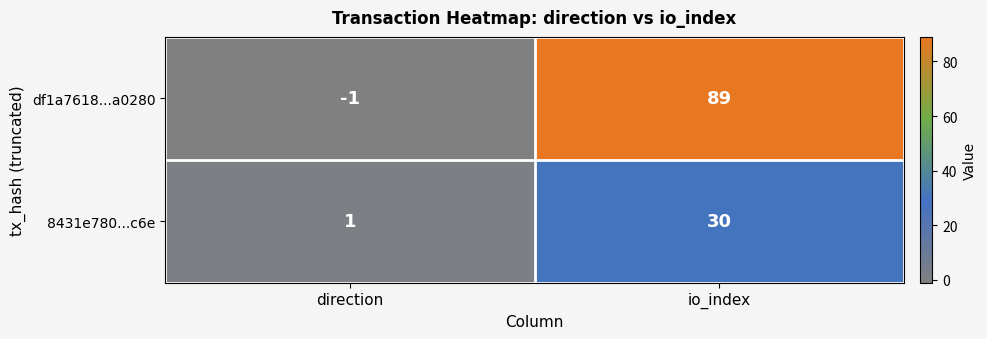

True or false: 8431e780...c6e has a value of 14 at io_index.

False